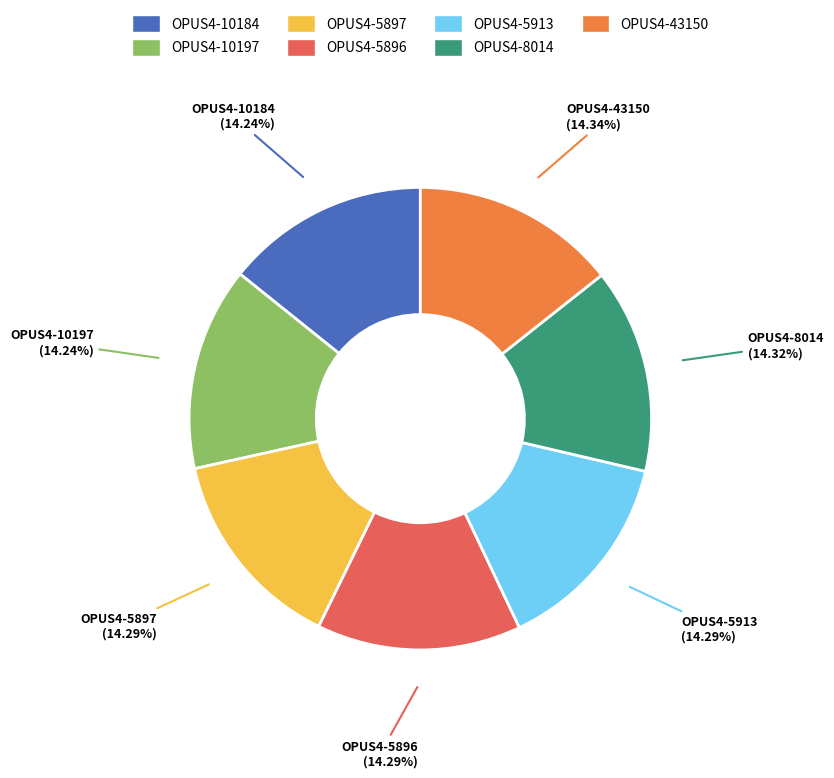

Is there any slice that represents more than half of the pie?

No